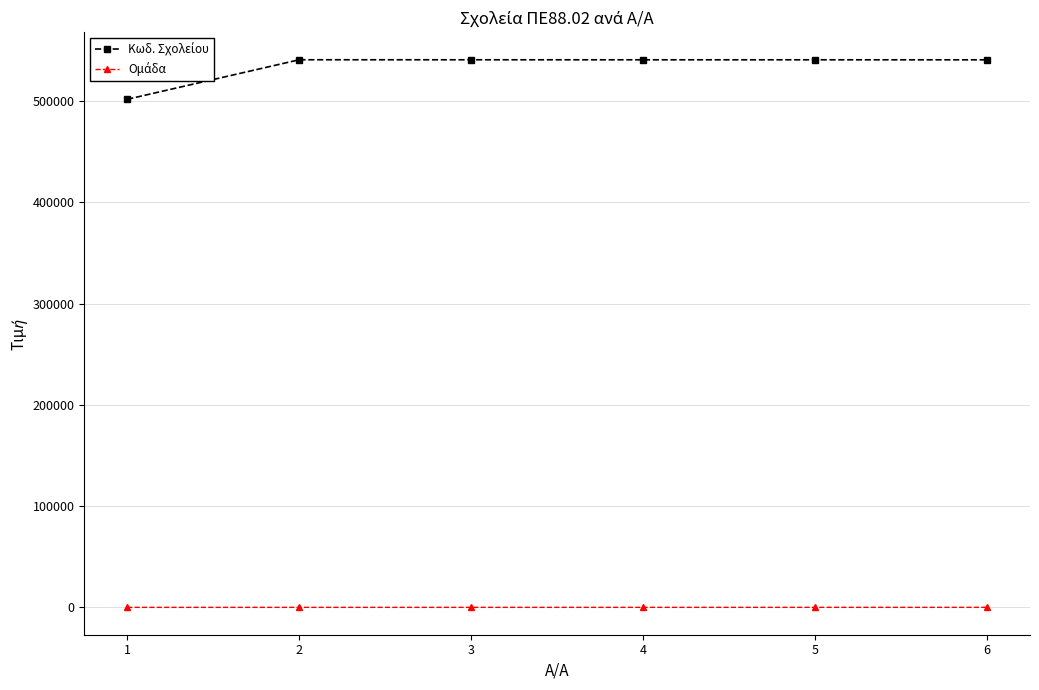

How many data points does each series have?

6